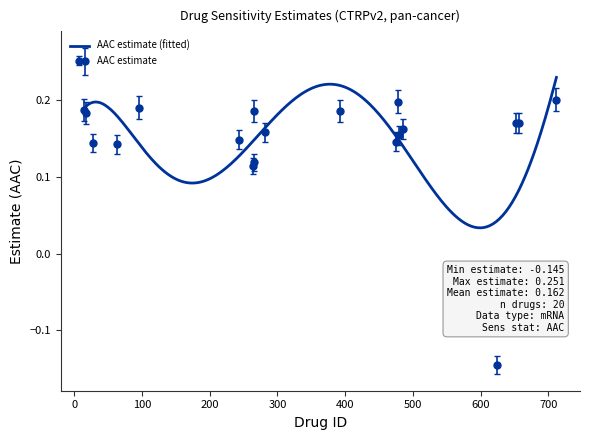

True or false: there are more than 2 points higher than both neighbors.

True